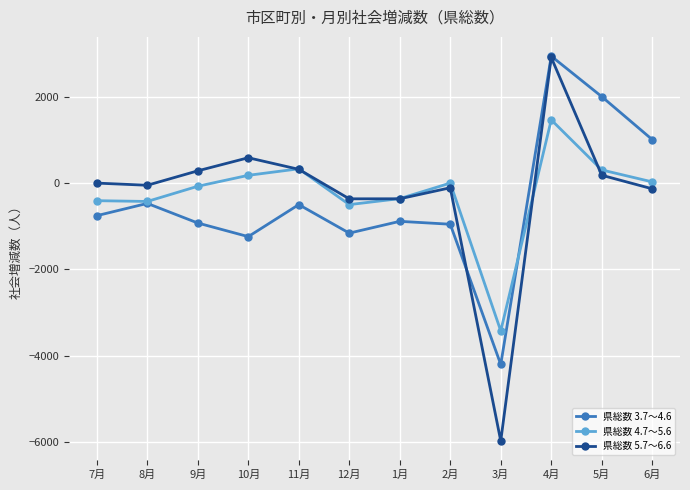

What position from the right is 12月?

7